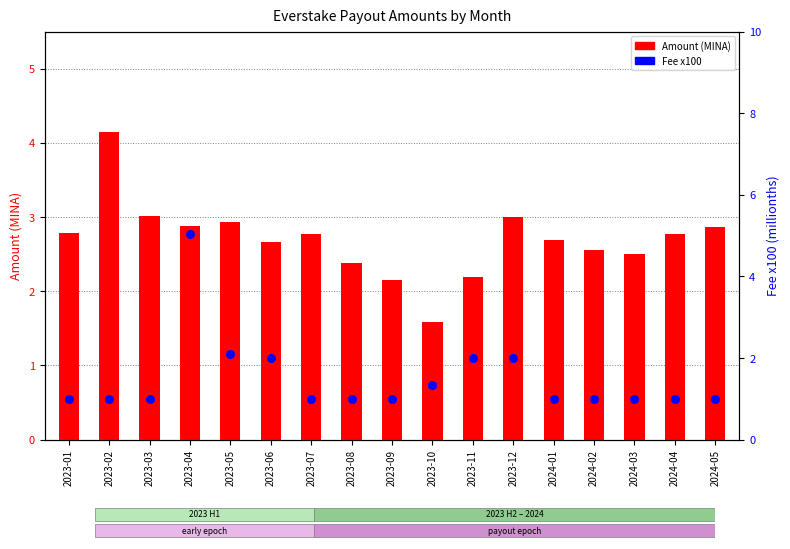

What are all the series names shown in the legend?

Amount, Fee x100